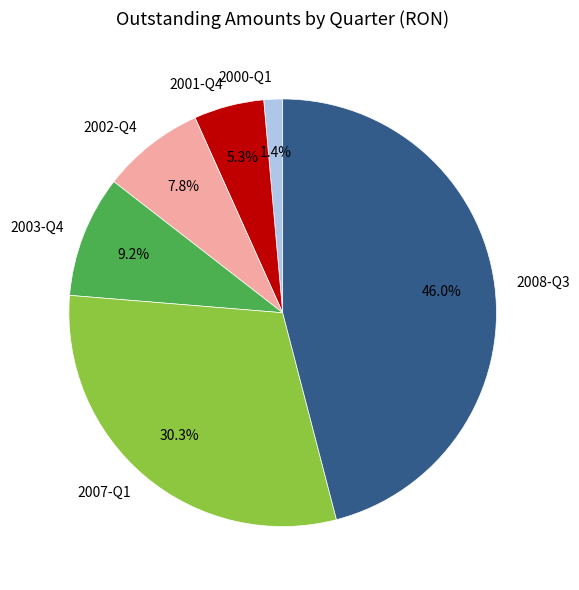

Which category has the smallest portion of the pie?

2000-Q1